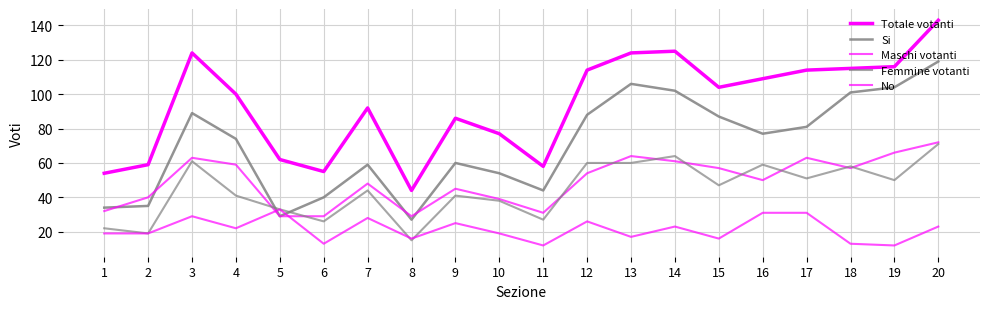

What is the lowest value of the No series?

12